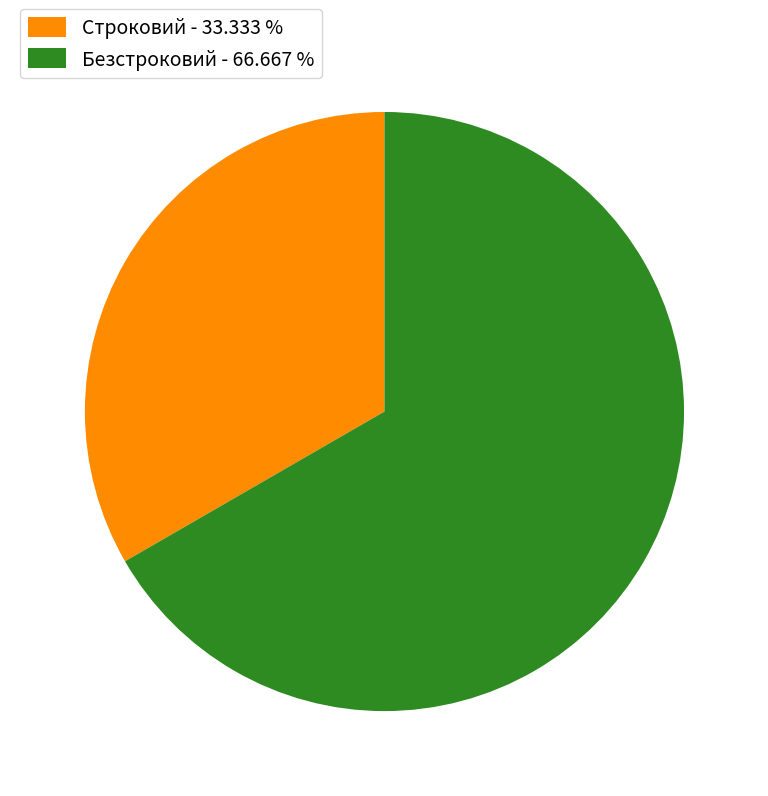

Count the number of slices in the pie.

2